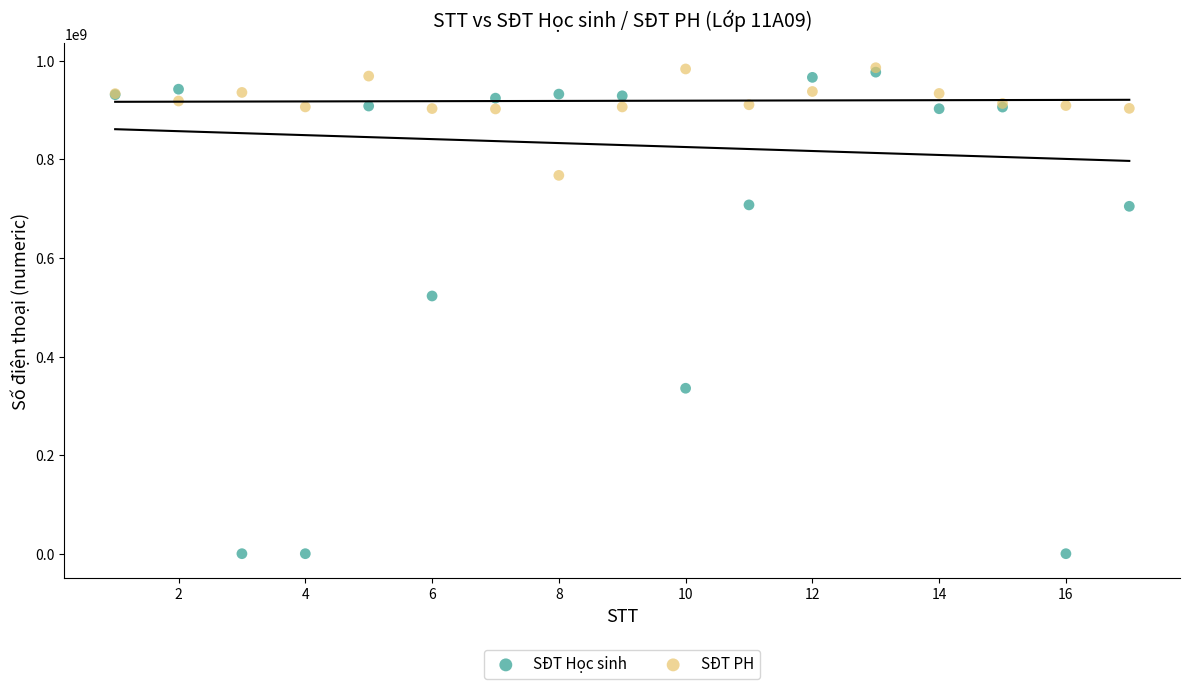

In the SĐT Học sinh series, what Y value is closest to 488611122?

522982978